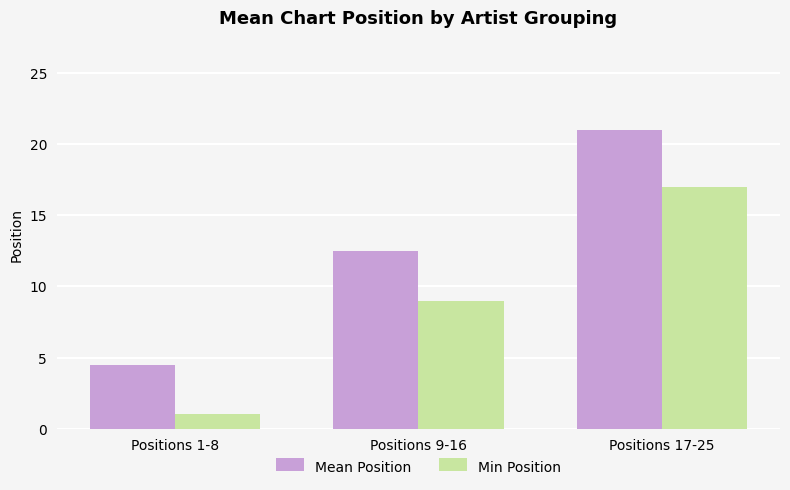

What is the sum of all Min Position values?

27.0